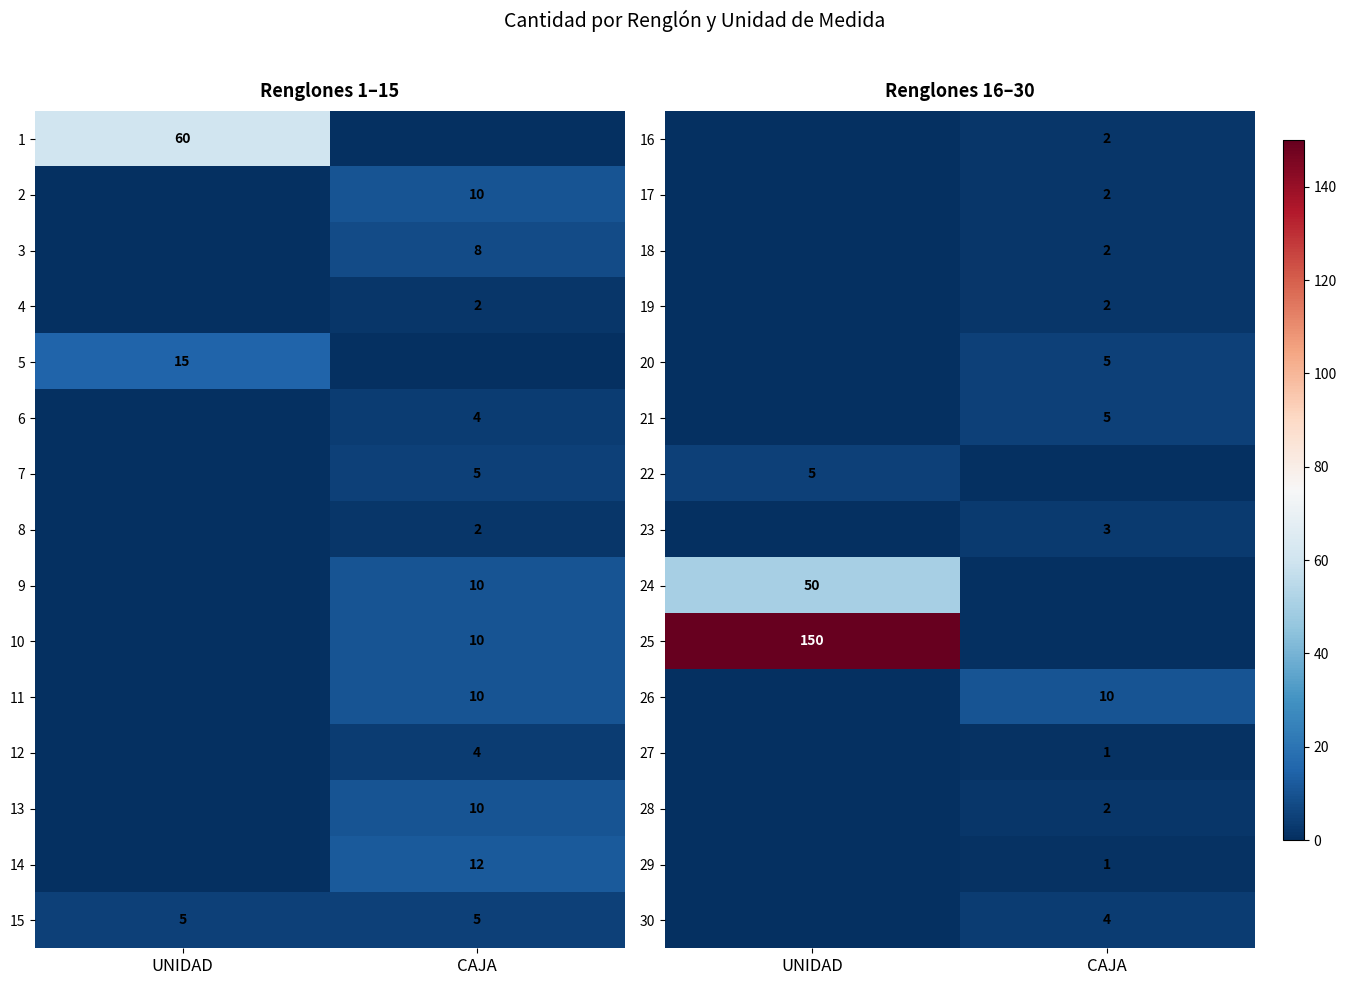

At which category does the chart reach its minimum across all series?

UNIDAD